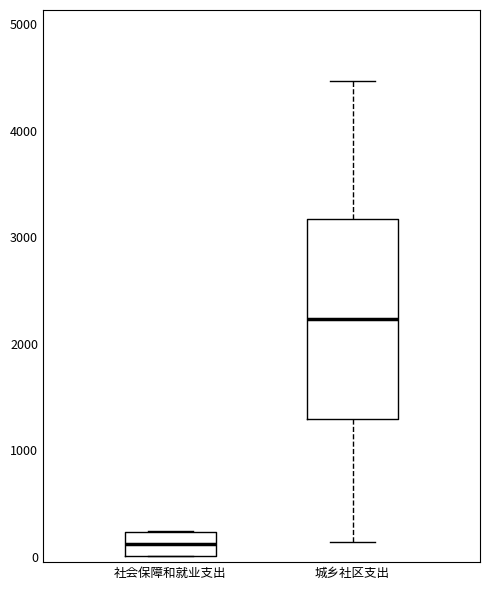

Comparing the boxes themselves (not the whiskers), which one is the tallest?

城乡社区支出